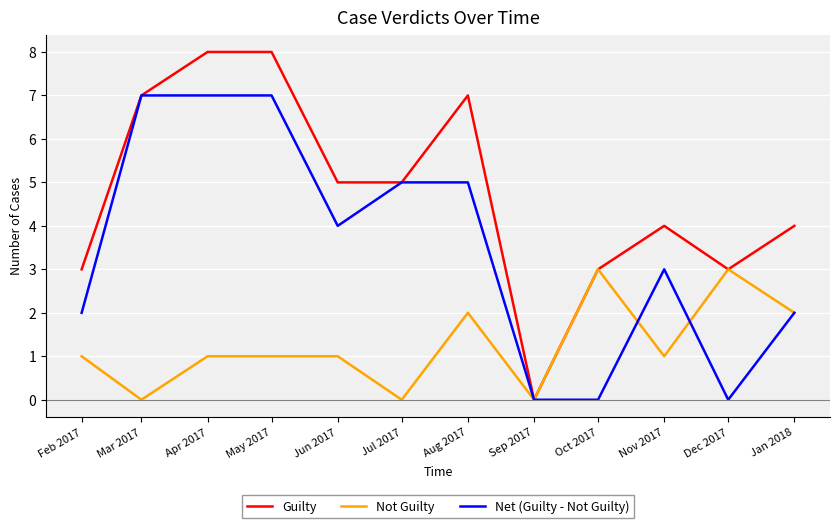

What position from the right is May 2017?

9